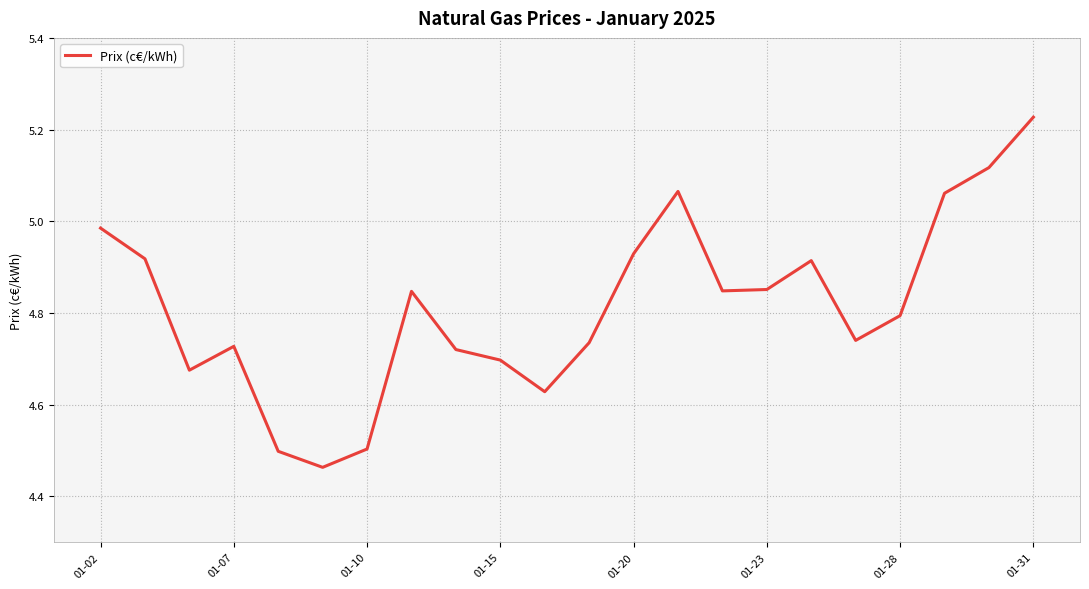

What is the greatest value displayed?

5.2